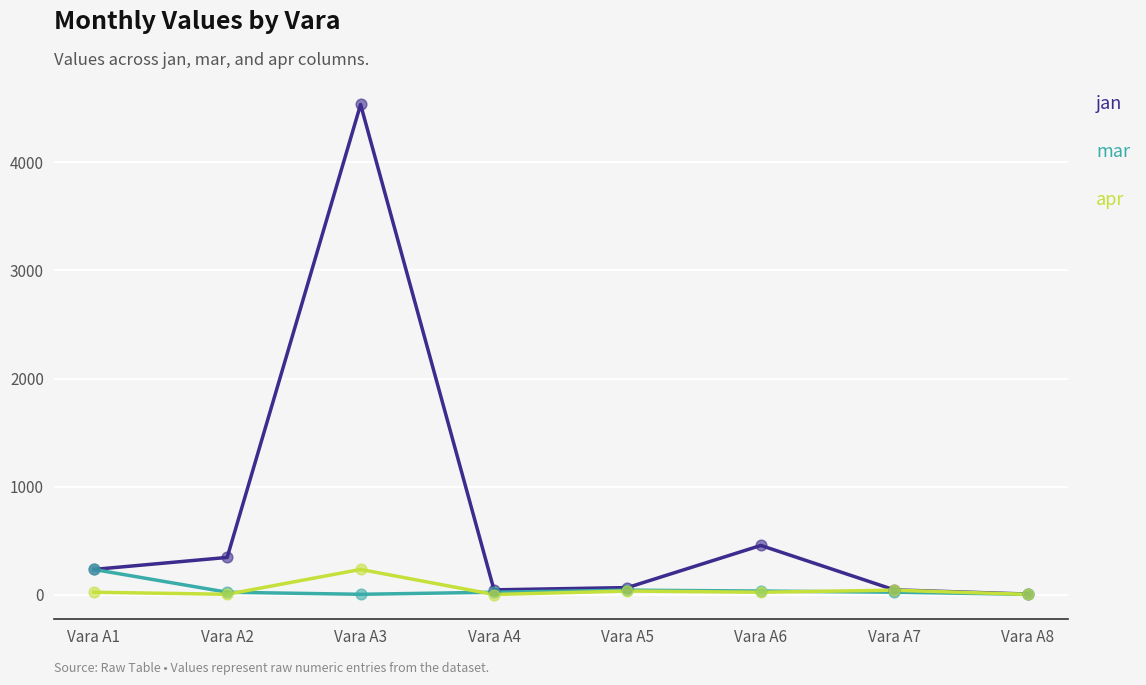

What are all the series names shown in the legend?

jan, mar, apr